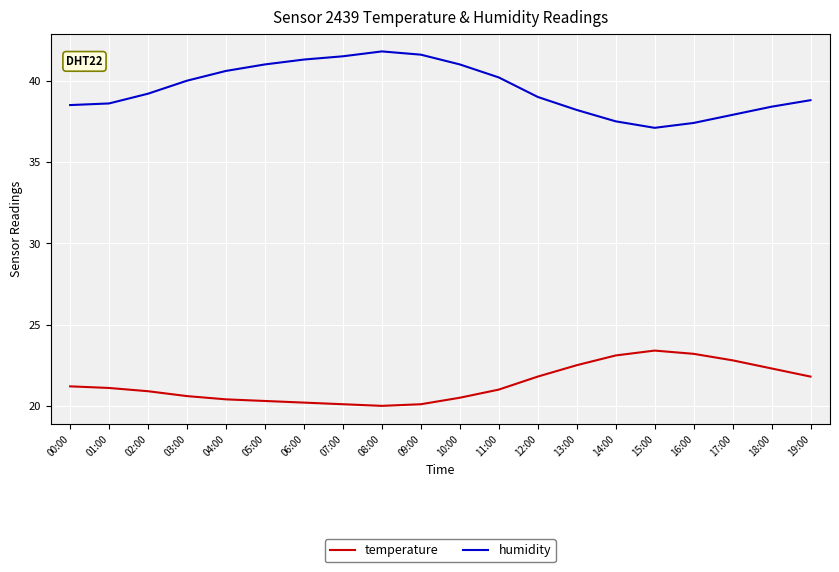

Is this an area chart (filled region under the line)?

No